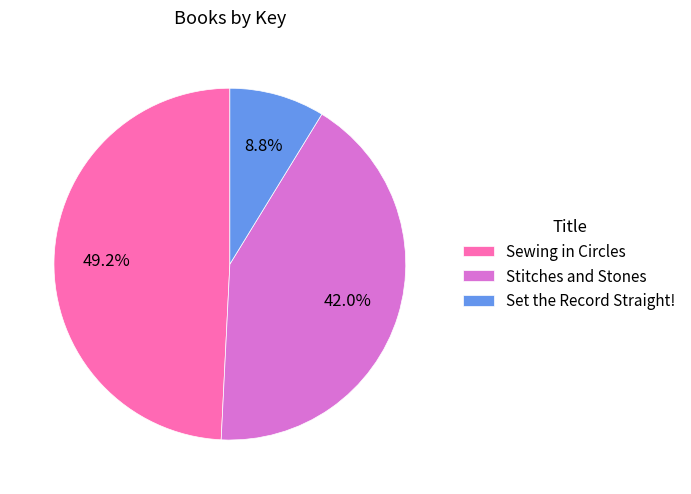

To the nearest percent, what is the difference between the largest and smallest slice percentages?

40%